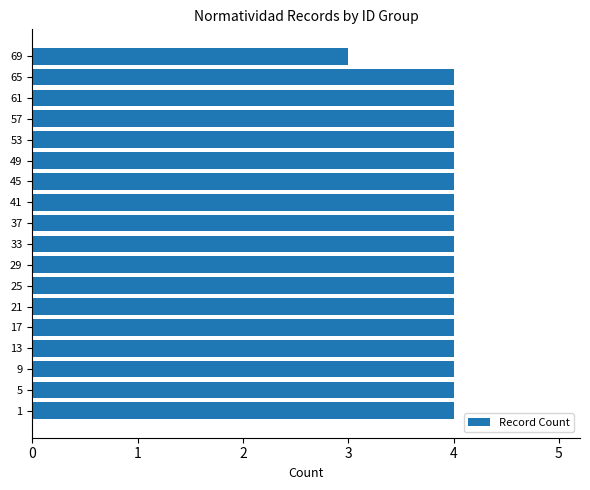

Which category has the lowest value across all series?

69